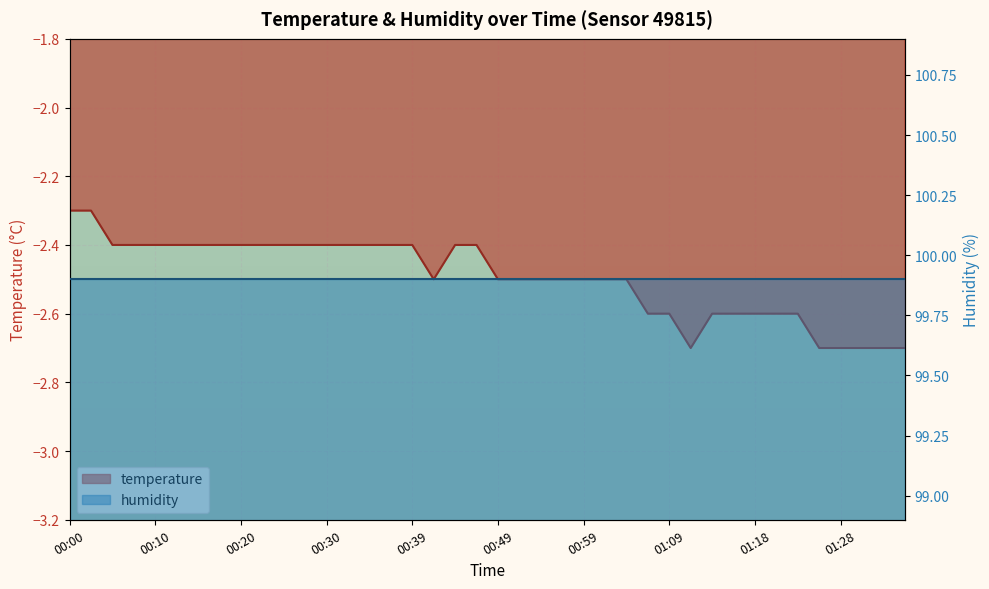

What is the difference between the second highest and second lowest values?

0.4